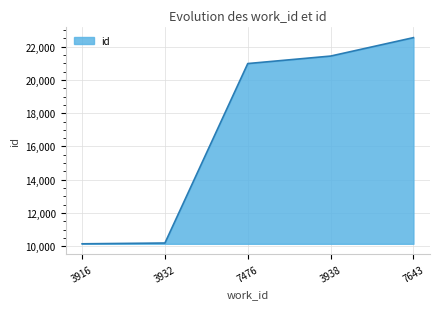

At which category does the chart reach its peak across all series?

7643